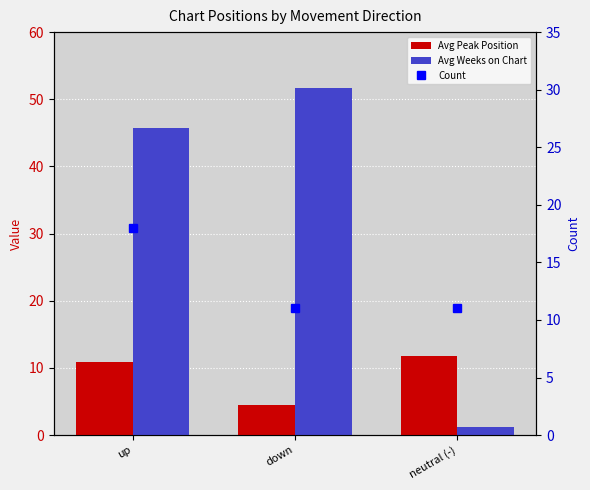

List the series in order of their overall mean, lowest first.

Avg Peak Position, Count, Avg Weeks on Chart